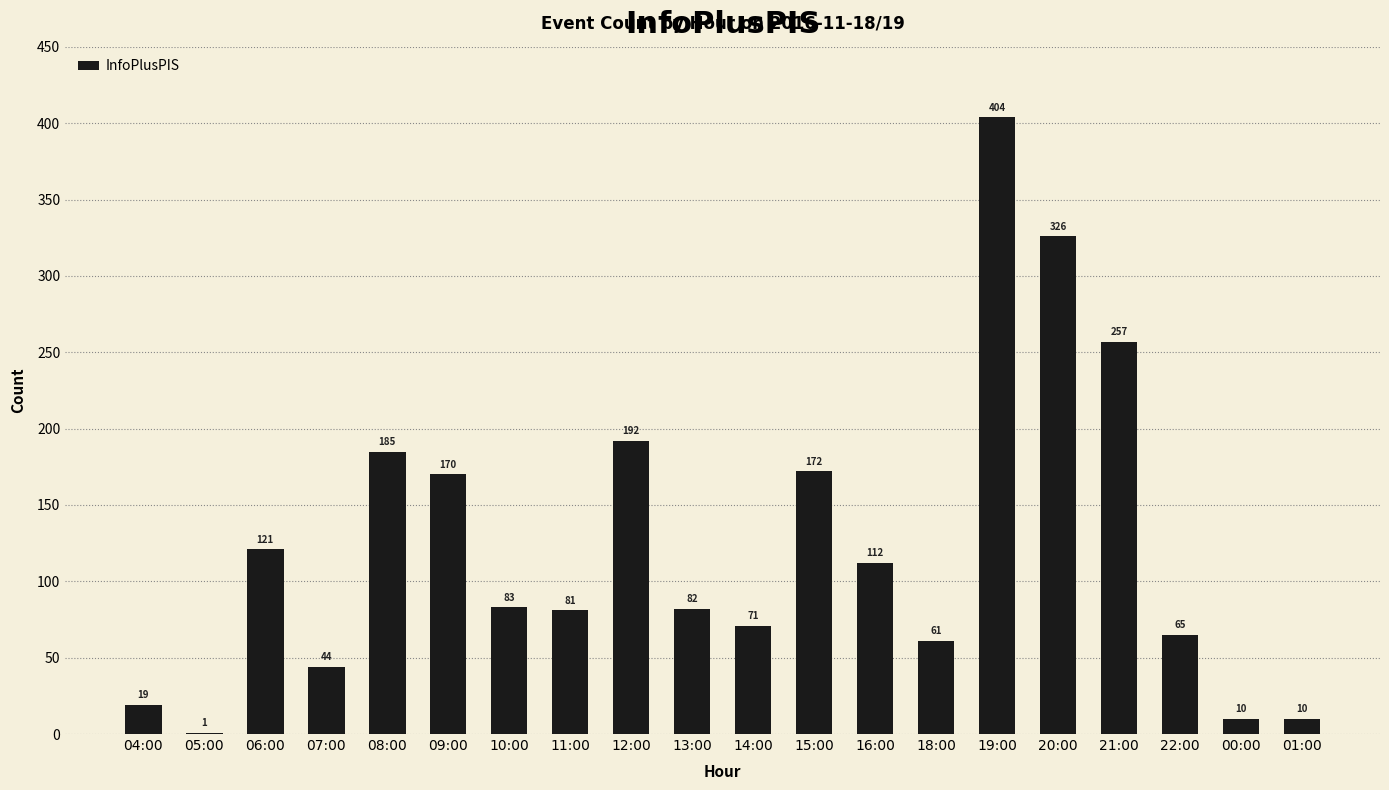

What is the sum of all values?

2466